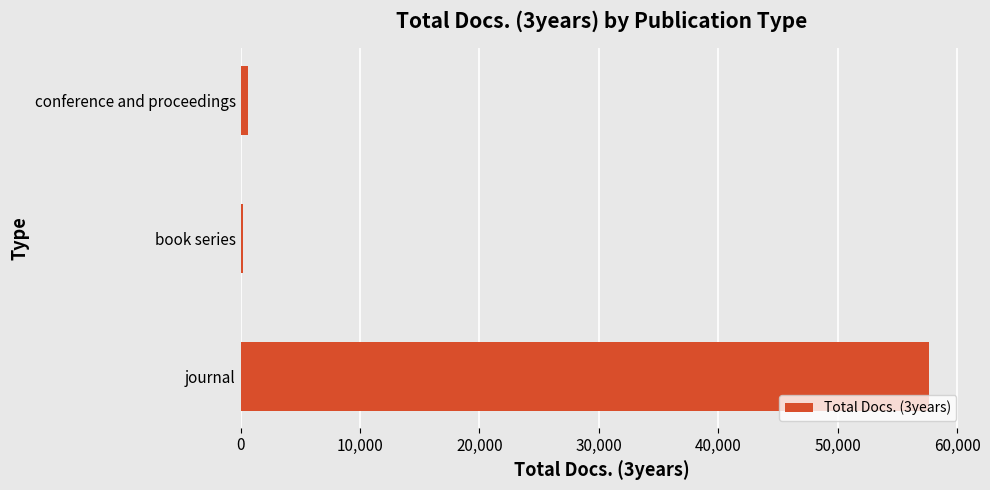

Reading bottom to top, list all the values displayed in this chart.

journal=57637	book series=167	conference and proceedings=647